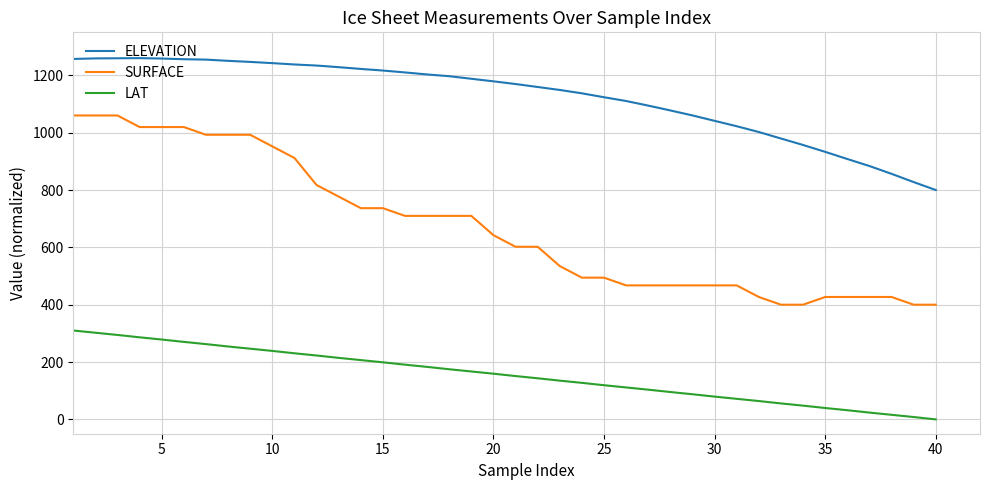

What is the highest value of the LAT series?

310.0